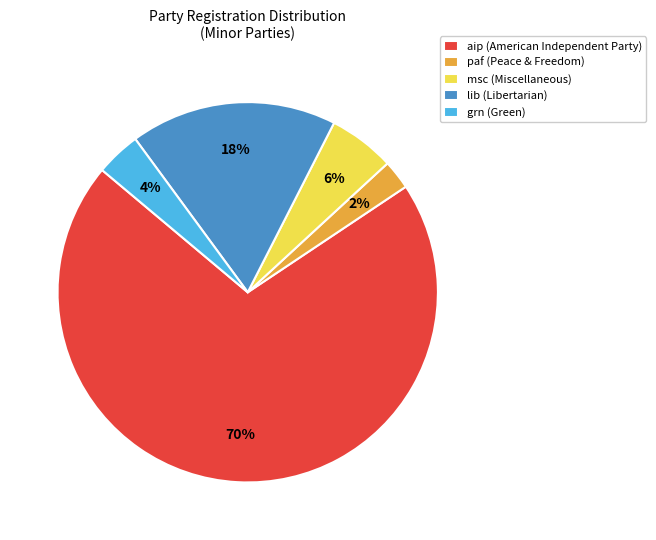

Which has a higher value, grn (Green) or aip (American Independent Party)?

aip (American Independent Party)